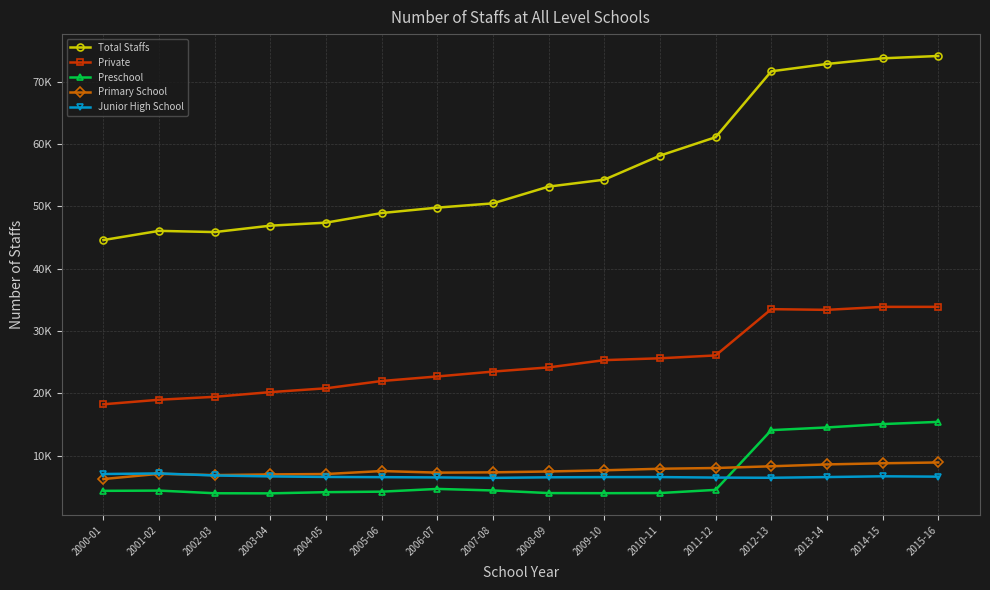

List the series in order of their peak value, highest first.

Total Staffs, Private, Preschool, Primary School, Junior High School